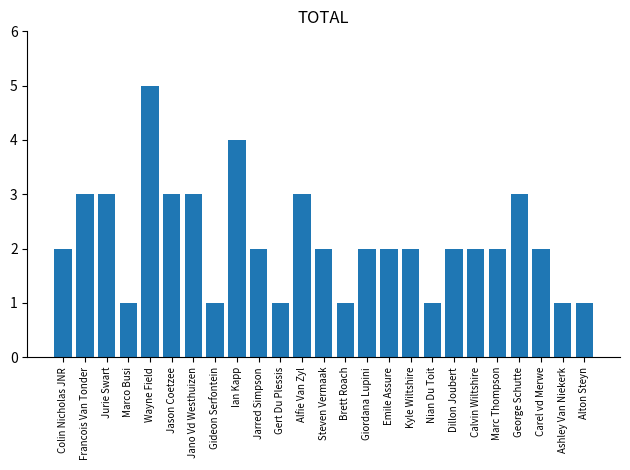

What is the value of the 5th bar from the left?

5